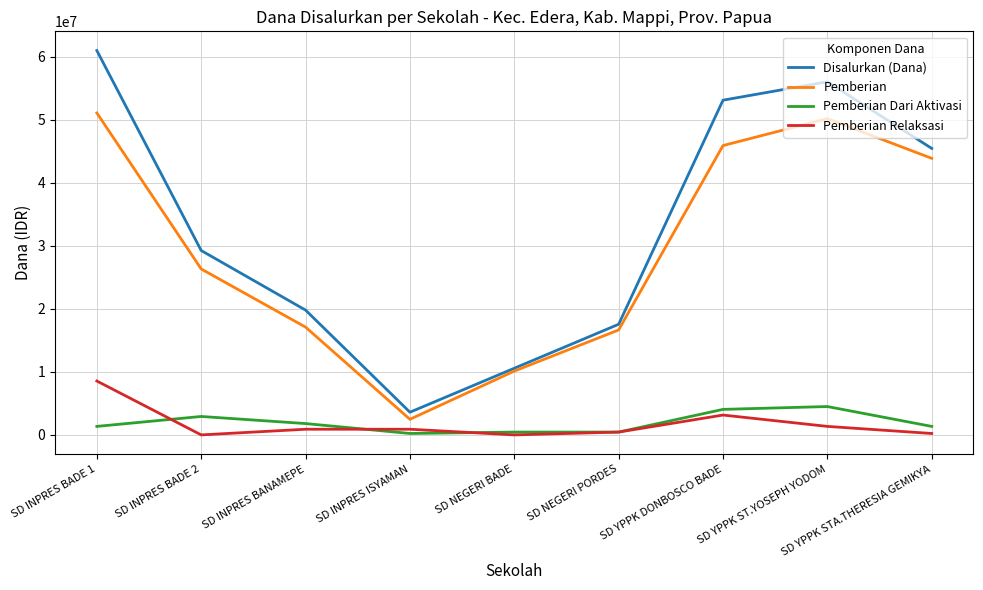

How many values in the Pemberian Dari Aktivasi series are below 1350000?

3